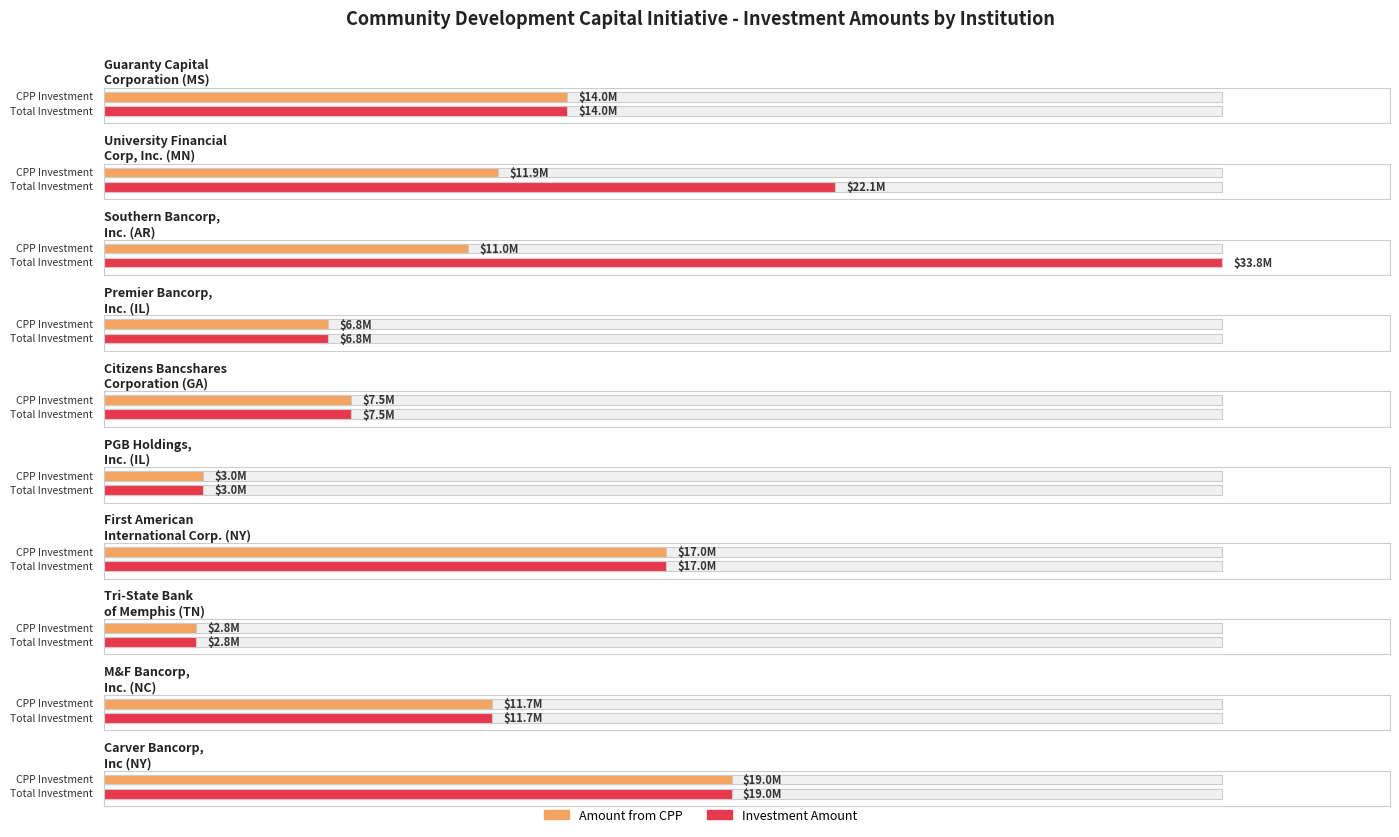

Rank the categories by Investment Amount value from lowest to highest.

Tri-State Bank
of Memphis, PGB Holdings,
Inc., Premier Bancorp,
Inc., Citizens Bancshares
Corporation, M&F Bancorp,
Inc., Guaranty Capital
Corporation, First American
International Corp., Carver Bancorp,
Inc, University Financial
Corp, Inc., Southern Bancorp,
Inc.